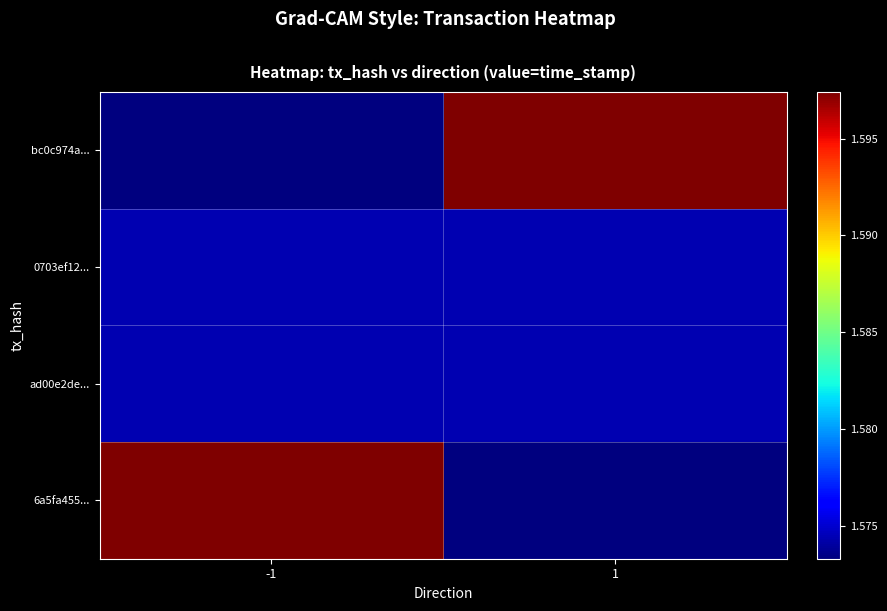

Rank the series by their maximum value, from highest to lowest.

6a5fa455..., bc0c974a..., ad00e2de..., 0703ef12...